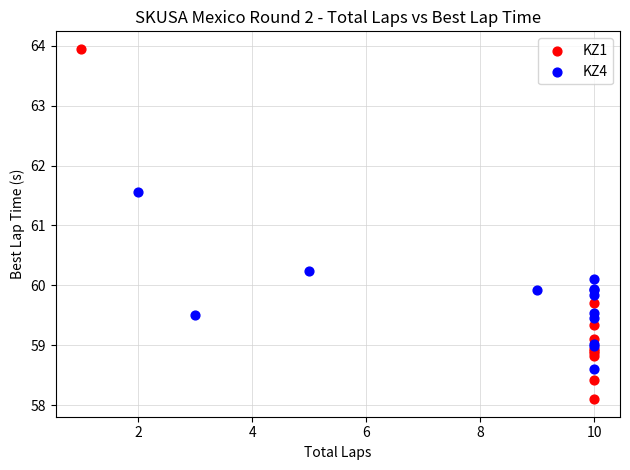

Which series contains the highest Y value?

KZ1